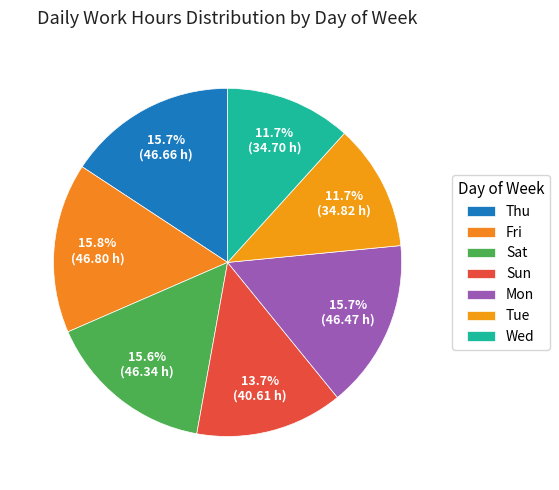

How many segments does this pie chart have?

7